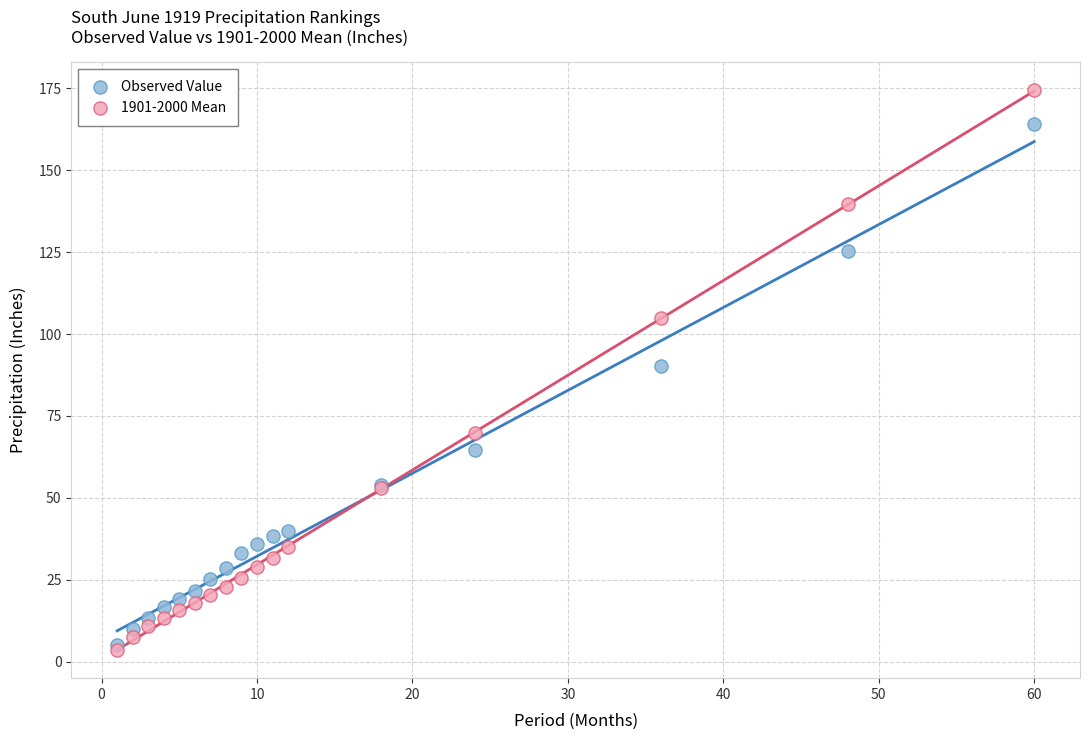

Across all series, what Y value is closest to 88?

90.4